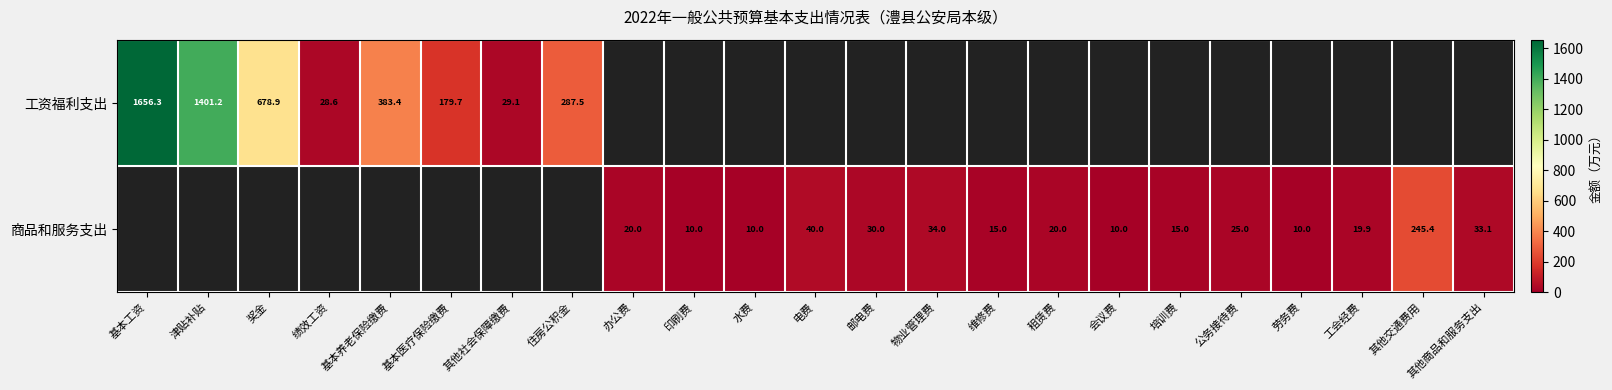

How many series are shown in this chart?

2